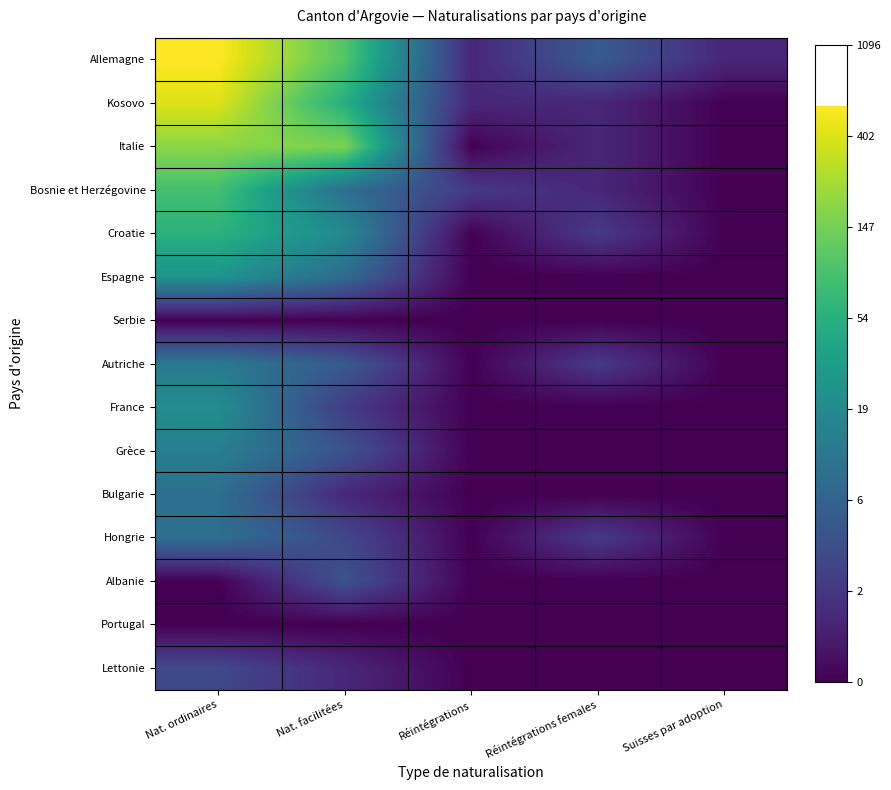

Between Nat. ordinaires and Réintégrations, which is larger?

Nat. ordinaires